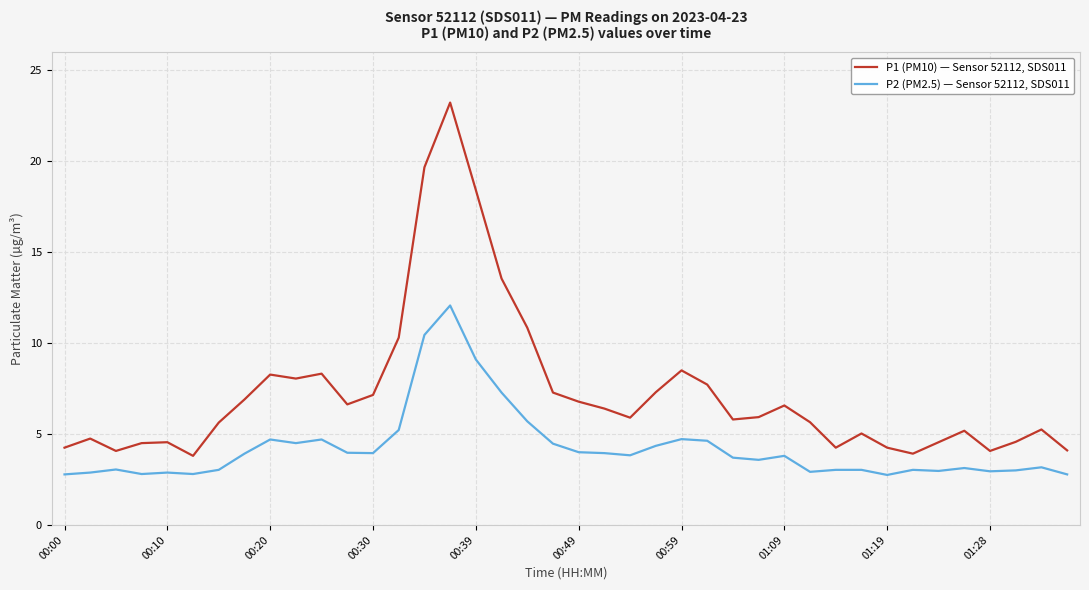

True or false: P1 (PM10) — Sensor 52112, SDS011 and P2 (PM2.5) — Sensor 52112, SDS011 intersect in this chart.

False